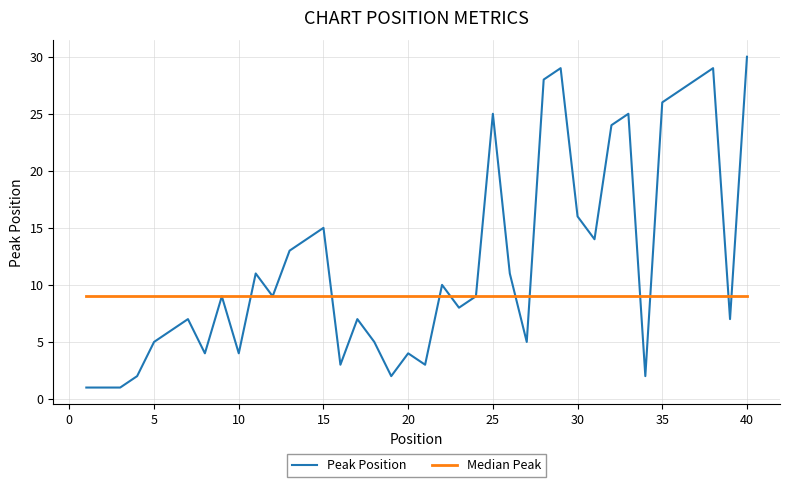

Reading left to right, extract all data points from this chart.

Peak Position: 1	1	1	2	5	6	7	4	9	4	11	9	13	14	15	3	7	5	2	4	3	10	8	9	25	11	5	28	29	16	14	24	25	2	26	27	28	29	7	30
Median Peak: 9	9	9	9	9	9	9	9	9	9	9	9	9	9	9	9	9	9	9	9	9	9	9	9	9	9	9	9	9	9	9	9	9	9	9	9	9	9	9	9